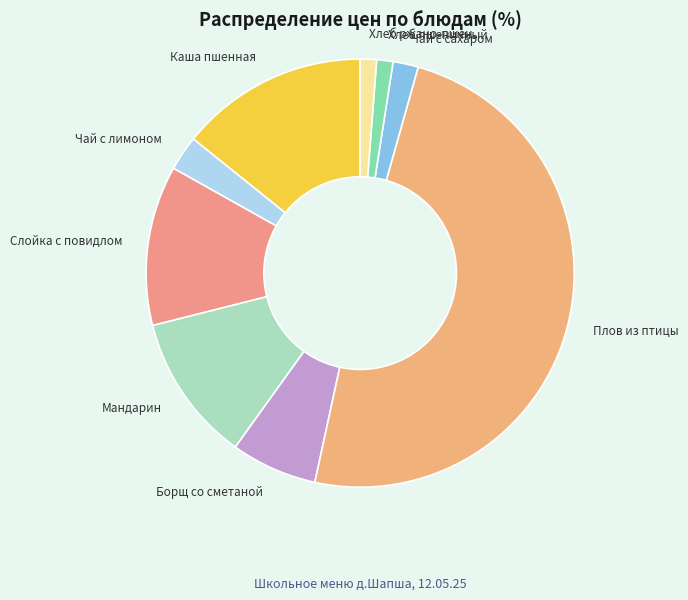

Does Слойка с повидлом represent more than half of the total?

No